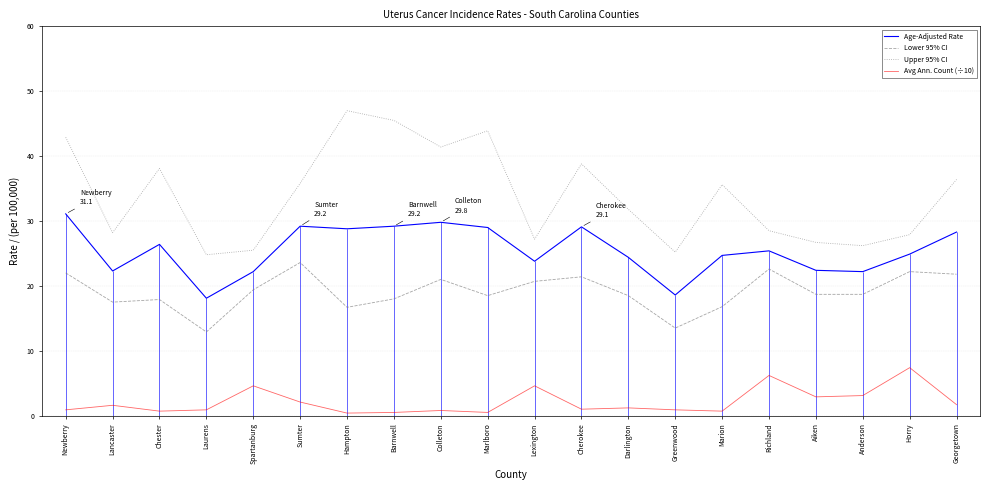

Count the number of data series in this chart.

4